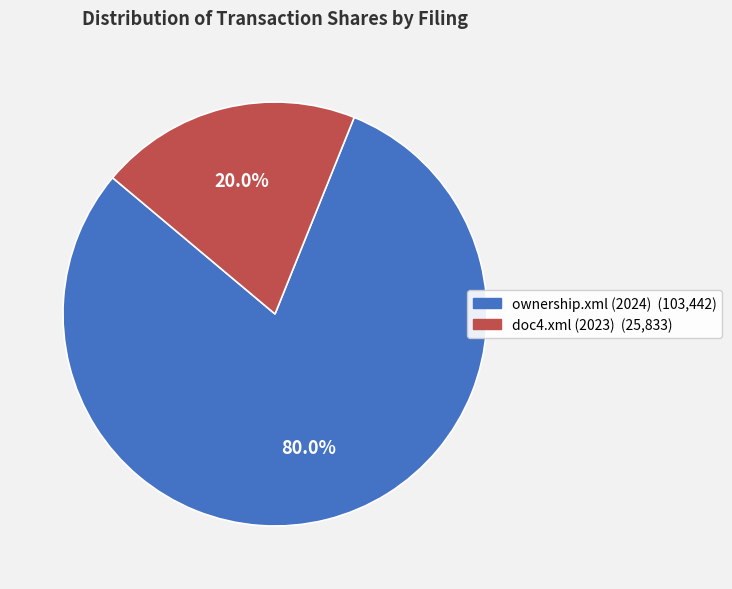

True or false: doc4.xml (2023) accounts for 32% of the total.

False